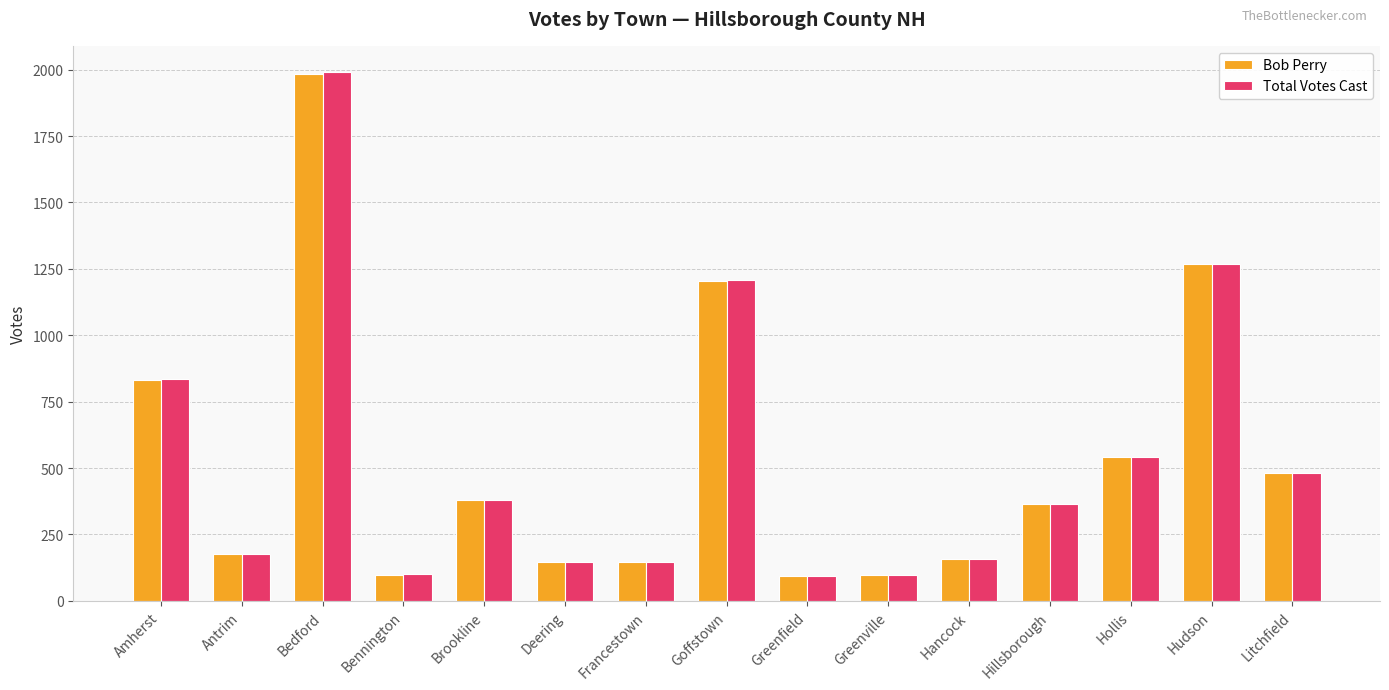

What is the lowest value of the Bob Perry series?

93